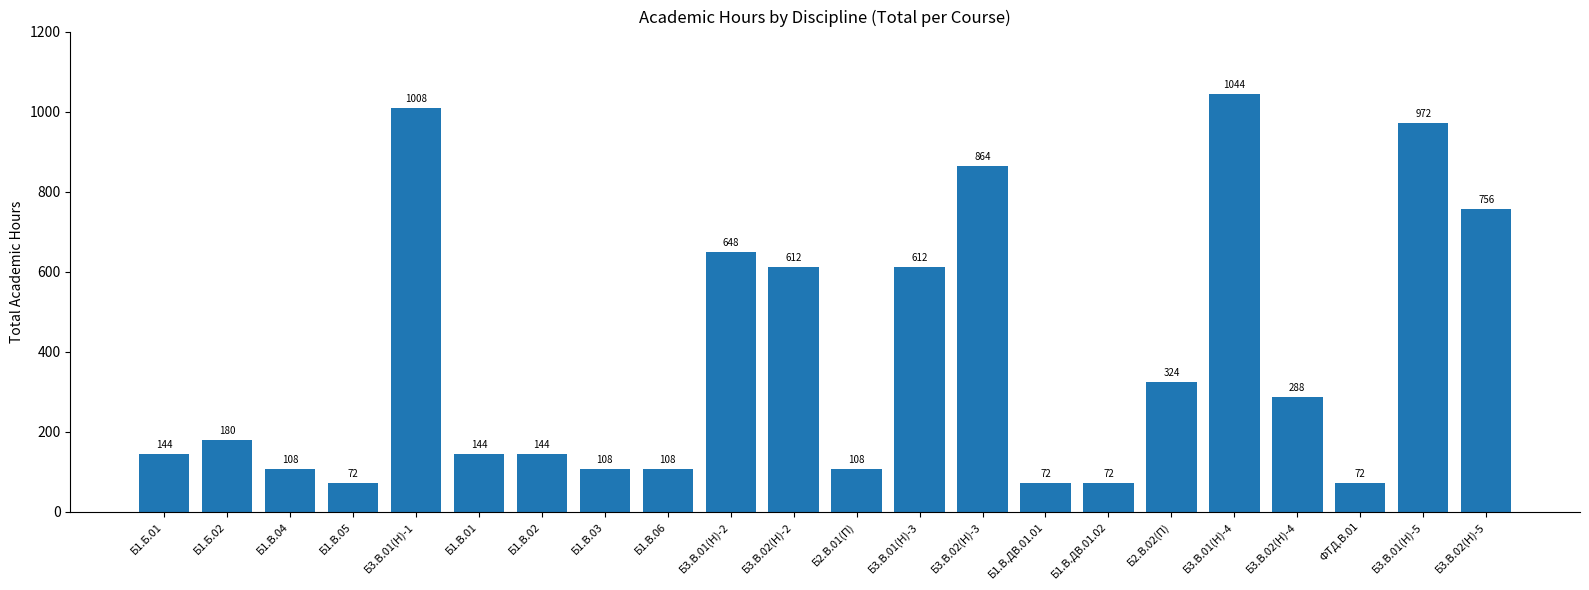

Reading left to right, what are all the values shown in this chart?

Б1.Б.01=144	Б1.Б.02=180	Б1.В.04=108	Б1.В.05=72	Б3.В.01(Н)-1=1008	Б1.В.01=144	Б1.В.02=144	Б1.В.03=108	Б1.В.06=108	Б3.В.01(Н)-2=648	Б3.В.02(Н)-2=612	Б2.В.01(П)=108	Б3.В.01(Н)-3=612	Б3.В.02(Н)-3=864	Б1.В.ДВ.01.01=72	Б1.В.ДВ.01.02=72	Б2.В.02(П)=324	Б3.В.01(Н)-4=1044	Б3.В.02(Н)-4=288	ФТД.В.01=72	Б3.В.01(Н)-5=972	Б3.В.02(Н)-5=756